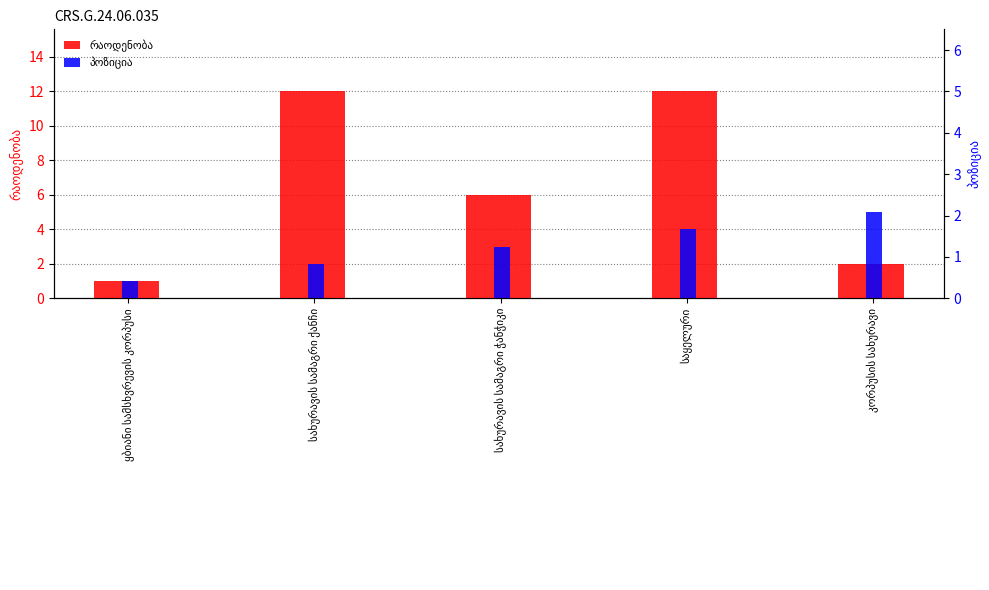

How many data points in პოზიცია are less than 3?

2